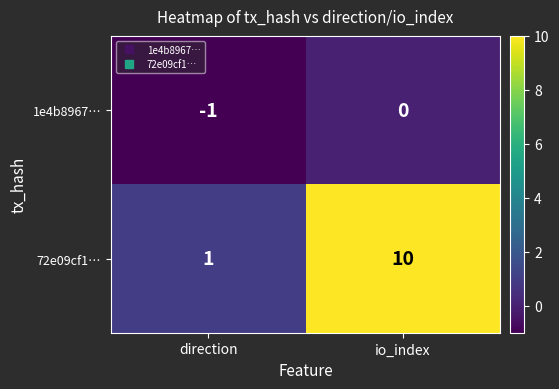

What is the difference between the highest and lowest values at direction?

2